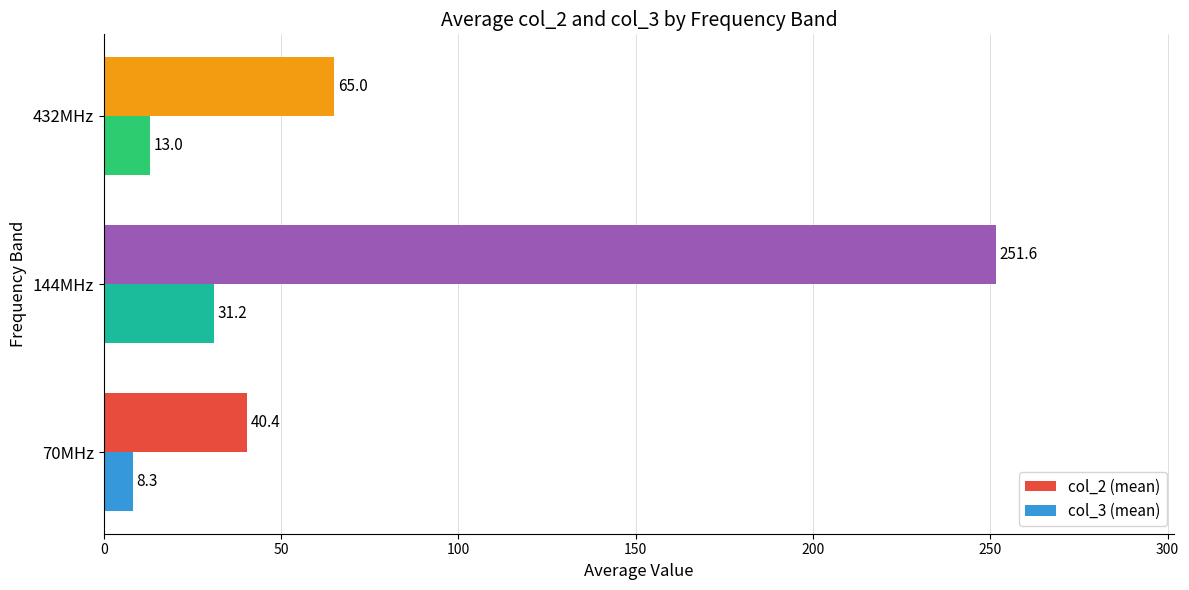

Which series has the widest spread of values?

col_2 (mean)